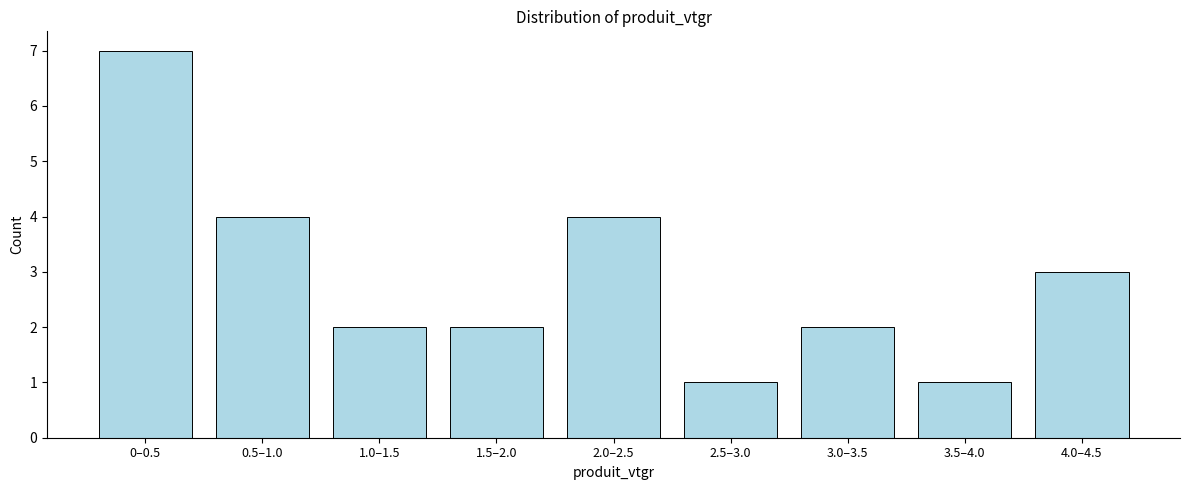

Reading left to right, transcribe all the data shown in this chart.

0–0.5=7	0.5–1.0=4	1.0–1.5=2	1.5–2.0=2	2.0–2.5=4	2.5–3.0=1	3.0–3.5=2	3.5–4.0=1	4.0–4.5=3